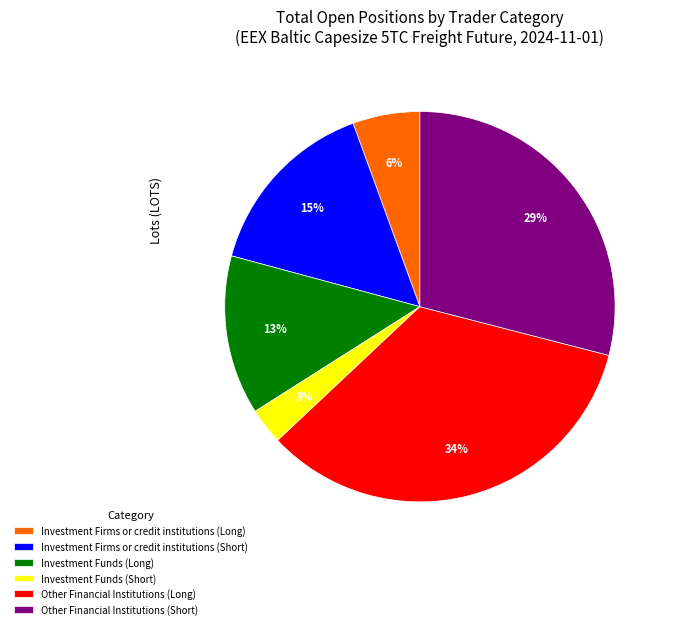

To the nearest percent, what percentage of the pie is Other Financial Institutions (Long)?

34%